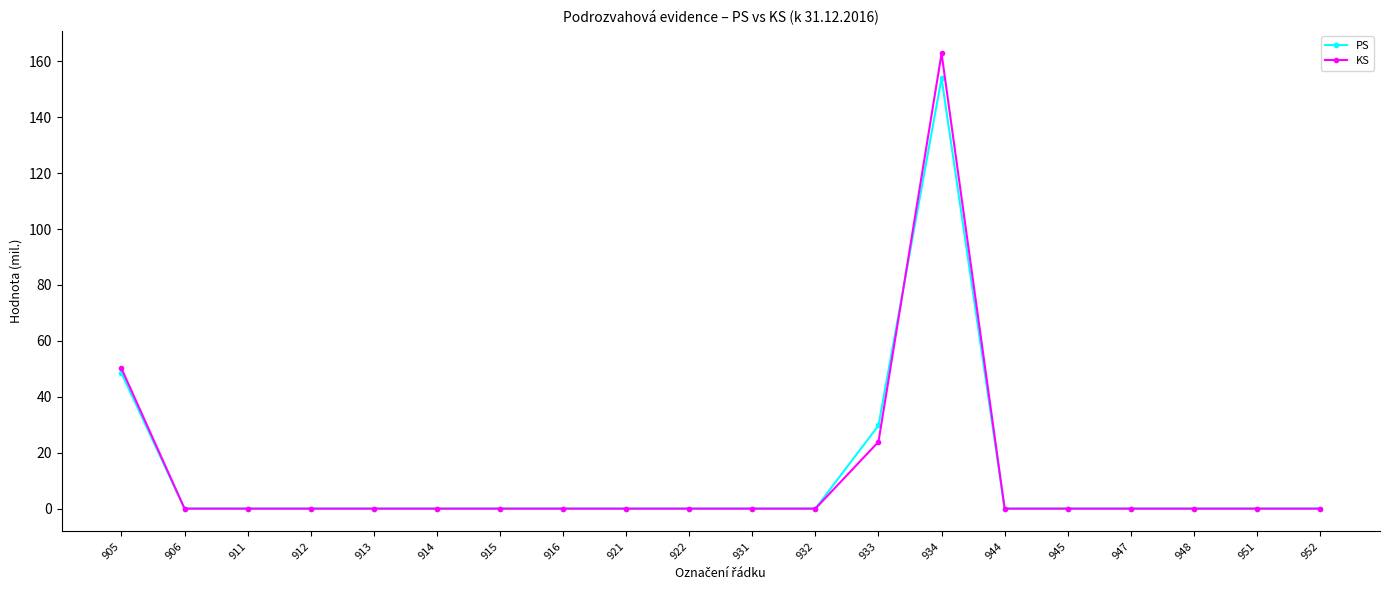

Rank the series by their maximum value, from lowest to highest.

PS, KS